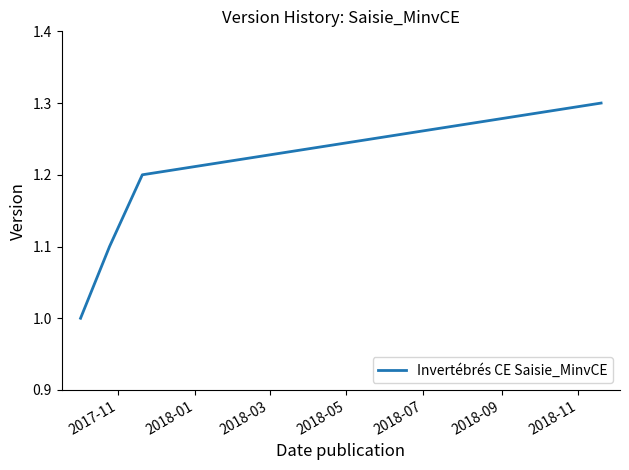

What is the difference between the maximum and minimum values?

0.3